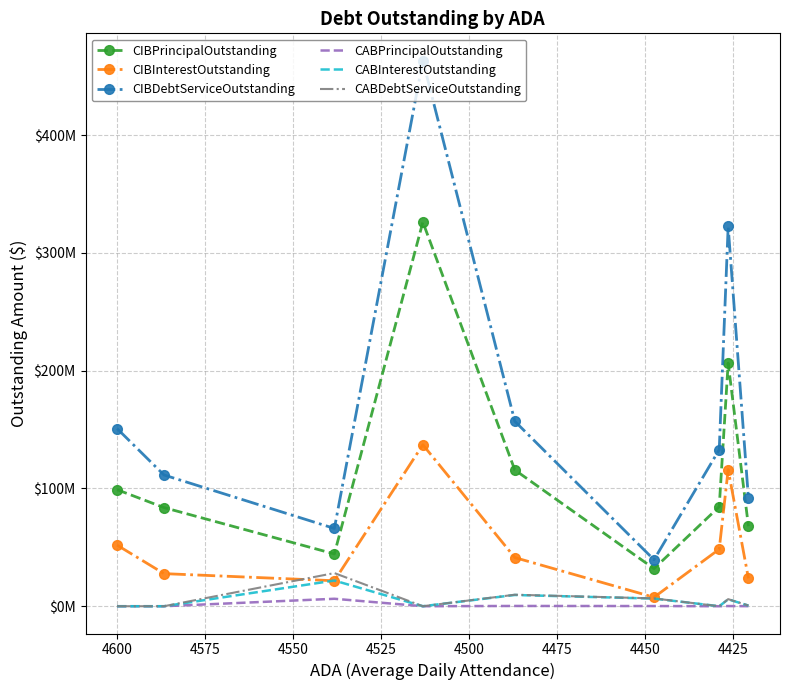

How many series are shown in this chart?

6